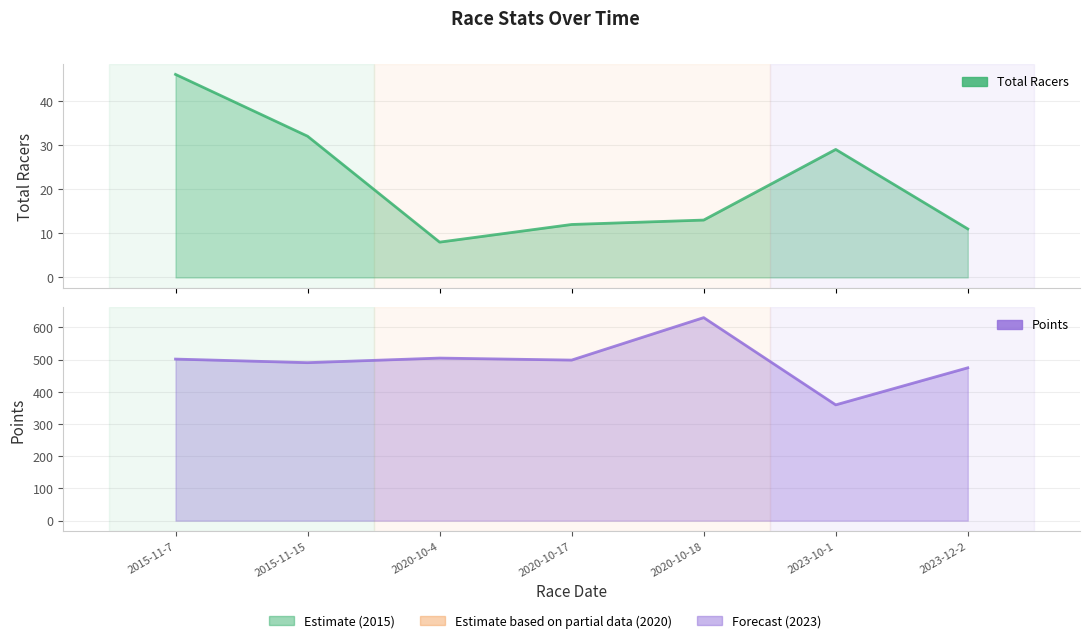

Is it true that Total Racers equals 18.1 at 2015-11-15?

False